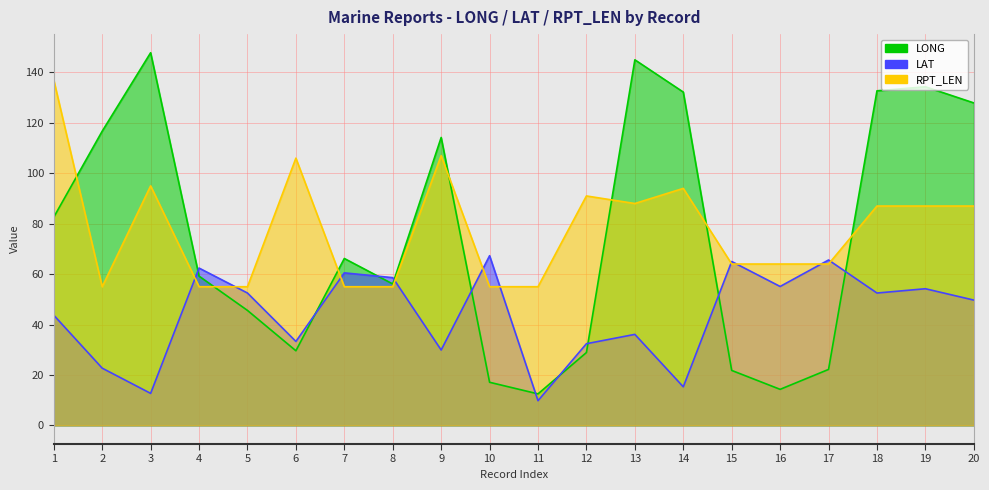

What is the sum of all LONG values?

1506.9